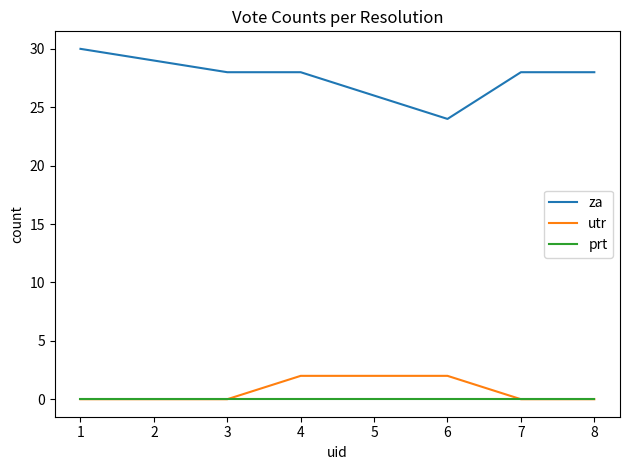

True or false: za and prt intersect in this chart.

False